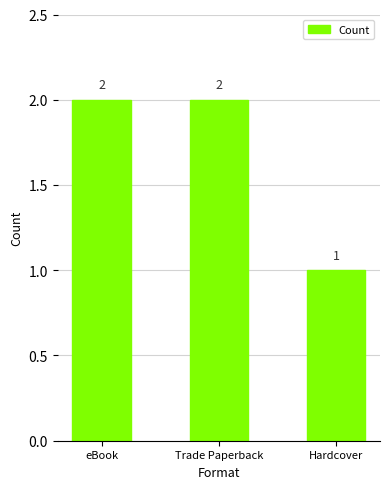

Count the values in the range 1 to 2.

3